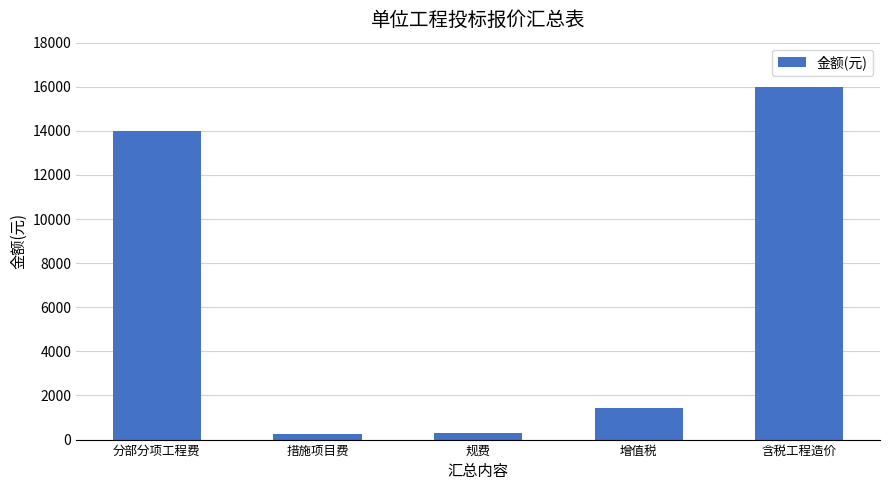

What is the change in value from 分部分项工程费 to 措施项目费?

-13736.7